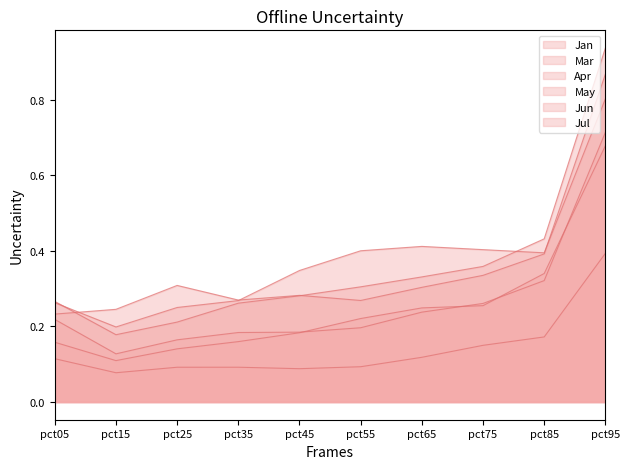

True or false: Mar and May cross at least once.

False